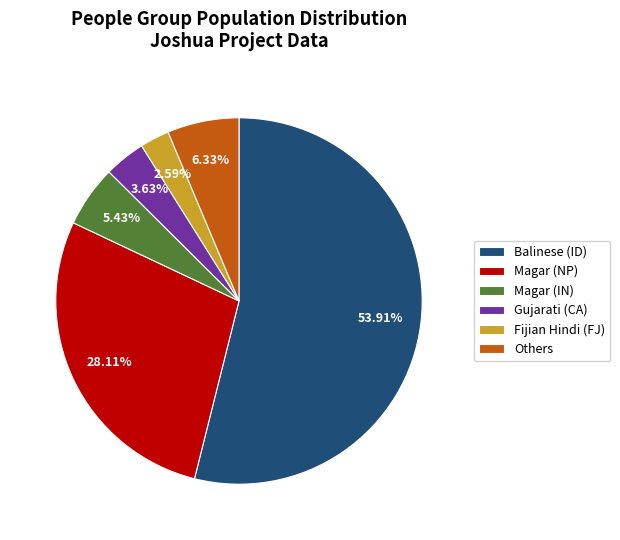

Between Others and Balinese (ID), which is larger?

Balinese (ID)